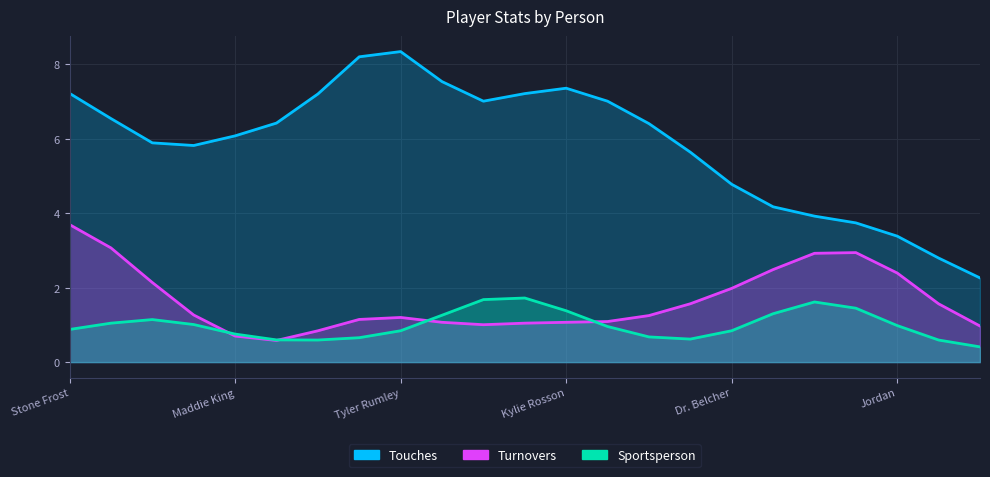

Where is Sportsperson nearest to the value 2?

Madison Curtis